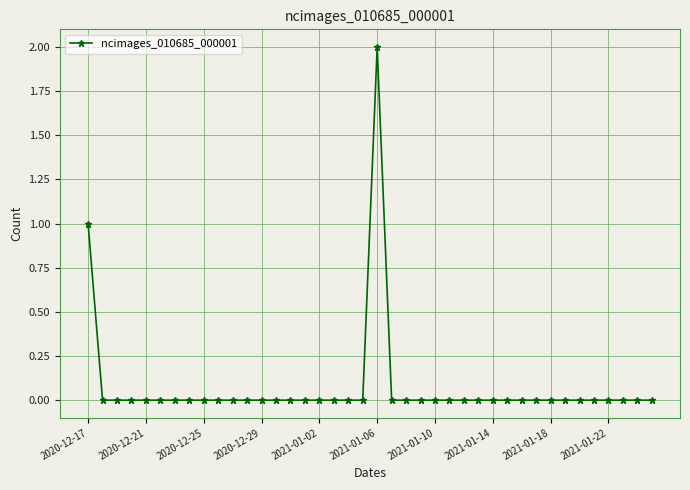

True or false: there are more than 0 points higher than both neighbors.

True